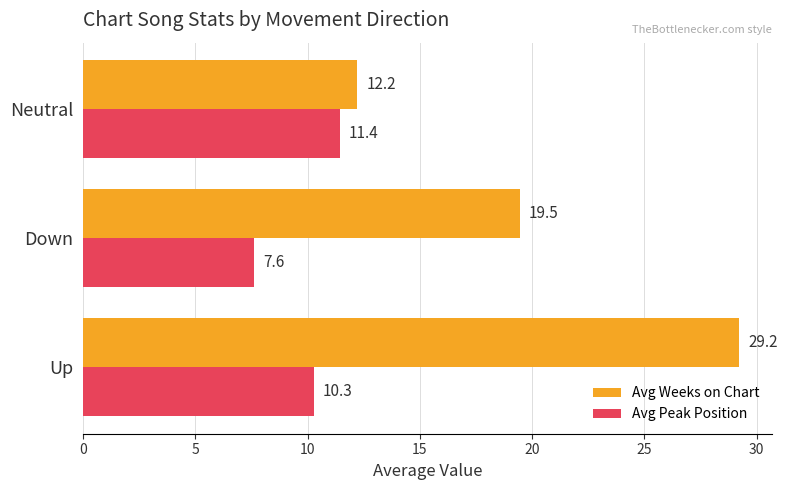

Which series has the largest total across all categories?

Avg Weeks on Chart